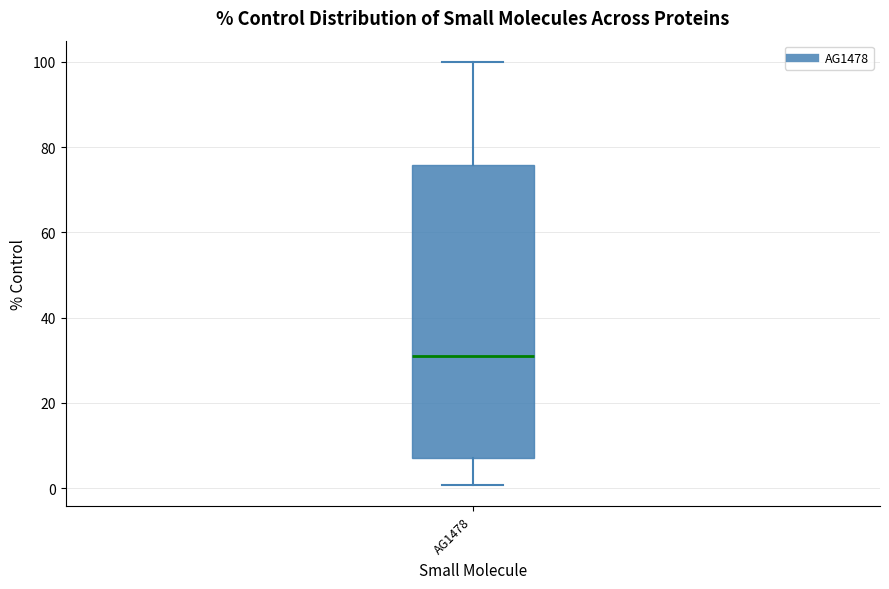

Where does the median line of the box for AG1478 sit on the y-axis? The values are not printed on the chart, so give them approximately, as read against the axis.

32